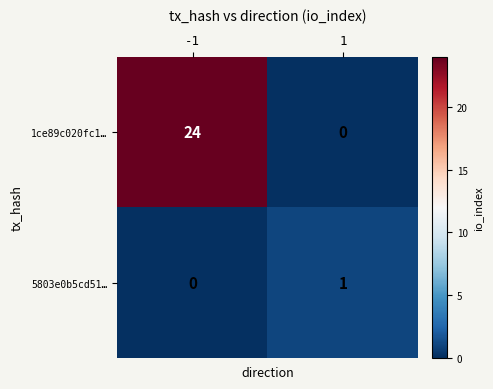

Between -1 and 1, which series saw the biggest shift?

1ce89c020fc1…